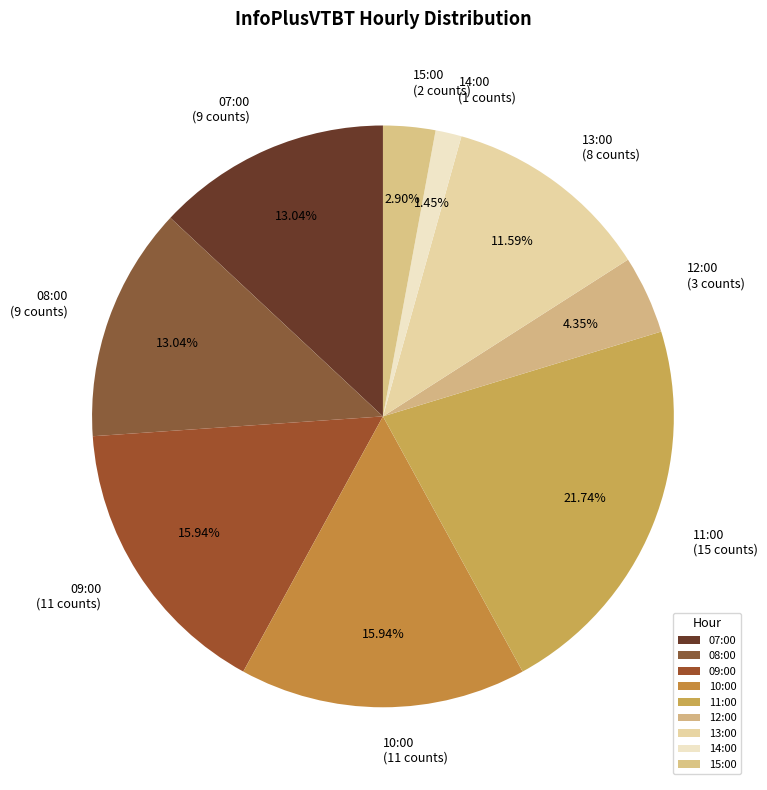

Which slice is the smallest?

14:00